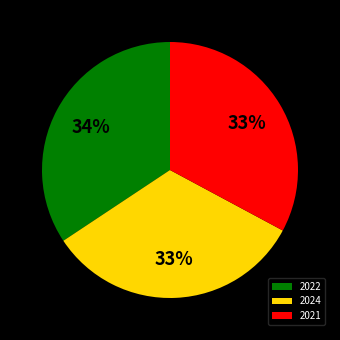

Combined, do 2024 and 2021 account for over 50%?

Yes